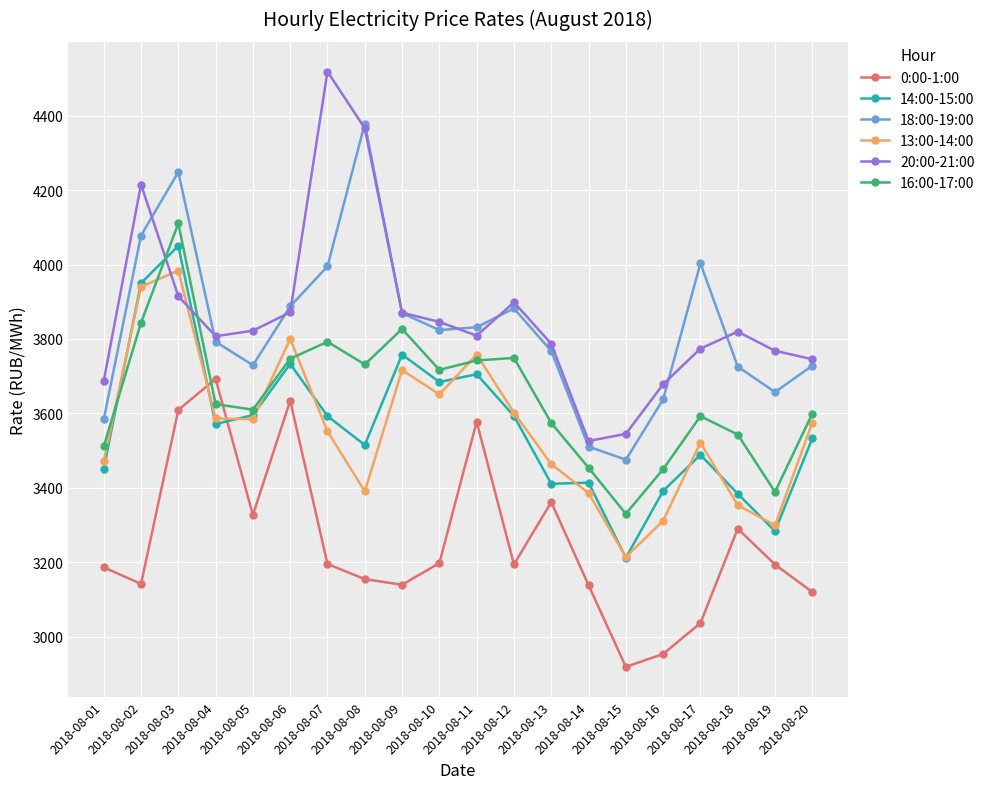

What is the difference between the 13:00-14:00 values at 2018-08-06 and 2018-08-20?

225.0